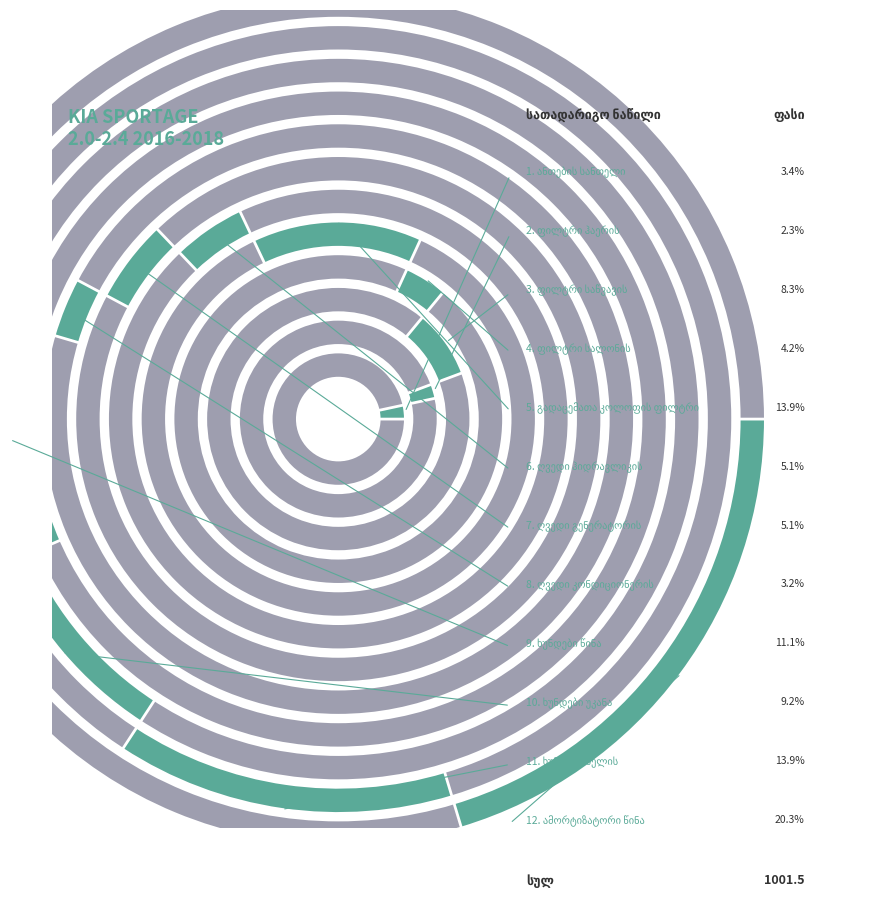

Is there any slice that represents more than half of the pie?

No